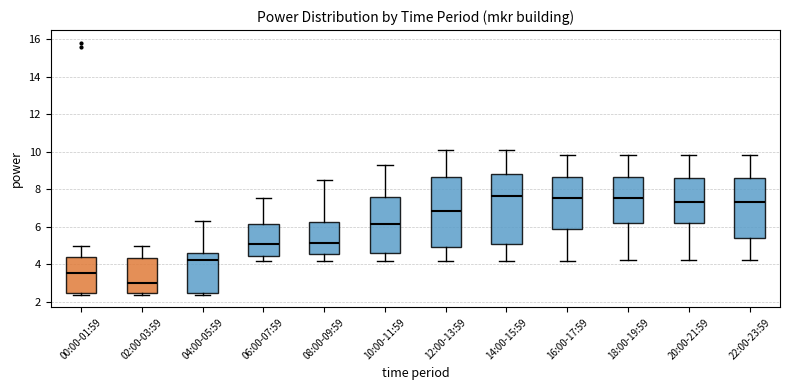

Reading left to right, transcribe this box plot: for each box, give where its median line is, the range the box spans, and where its two whiskers end, as read against the y-axis. The values are not printed on the chart, so give them approximately, as read against the axis.

00:00-01:59: median 3.6, box 2.4 to 4.4, whiskers 2.4 (just below the box's lower edge) to 5.0
02:00-03:59: median 3.0, box 2.4 to 4.4, whiskers 2.4 (just below the box's lower edge) to 5.0
04:00-05:59: median 4.2, box 2.4 to 4.6, whiskers 2.4 (just below the box's lower edge) to 6.4
06:00-07:59: median 5.0, box 4.4 to 6.2, whiskers 4.2 to 7.6
08:00-09:59: median 5.2, box 4.6 to 6.2, whiskers 4.2 to 8.6
10:00-11:59: median 6.2, box 4.6 to 7.6, whiskers 4.2 to 9.4
12:00-13:59: median 6.8, box 5.0 to 8.6, whiskers 4.2 to 10.2
14:00-15:59: median 7.6, box 5.0 to 8.8, whiskers 4.2 to 10.2
16:00-17:59: median 7.6, box 5.8 to 8.6, whiskers 4.2 to 9.8
18:00-19:59: median 7.6, box 6.2 to 8.6, whiskers 4.2 to 9.8
20:00-21:59: median 7.4, box 6.2 to 8.6, whiskers 4.2 to 9.8
22:00-23:59: median 7.4, box 5.4 to 8.6, whiskers 4.2 to 9.8